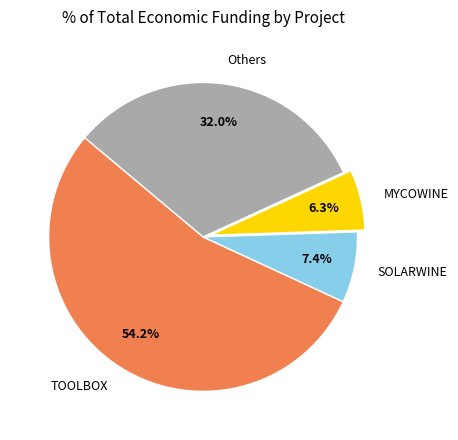

Between TOOLBOX and MYCOWINE, which is larger?

TOOLBOX